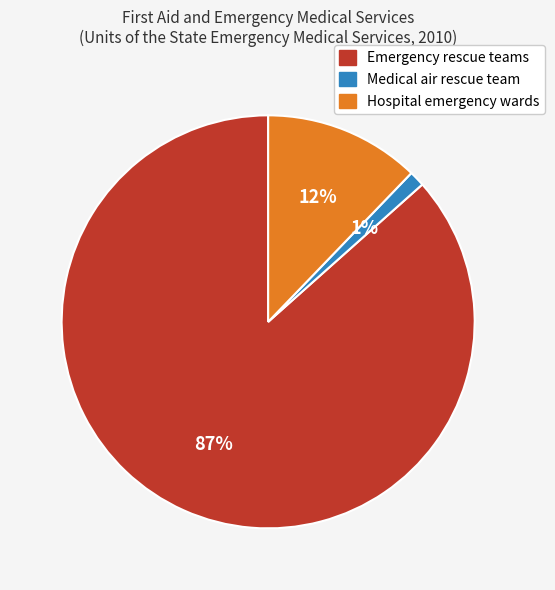

To the nearest percent, what portion does Emergency rescue teams represent?

87%